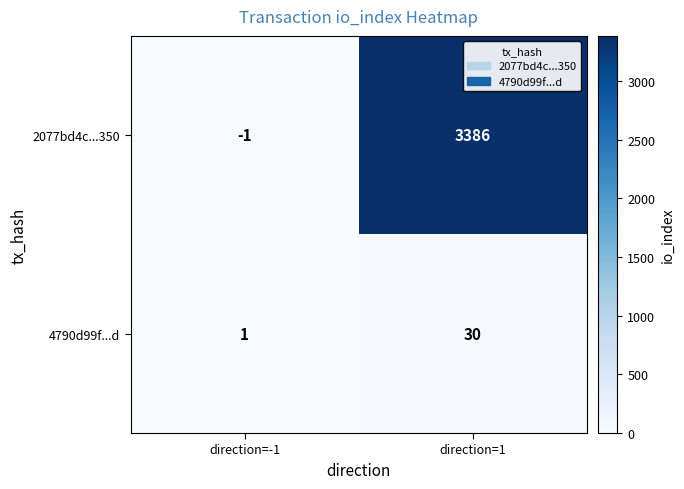

How many values in the 4790d99f...d series are below 30?

1